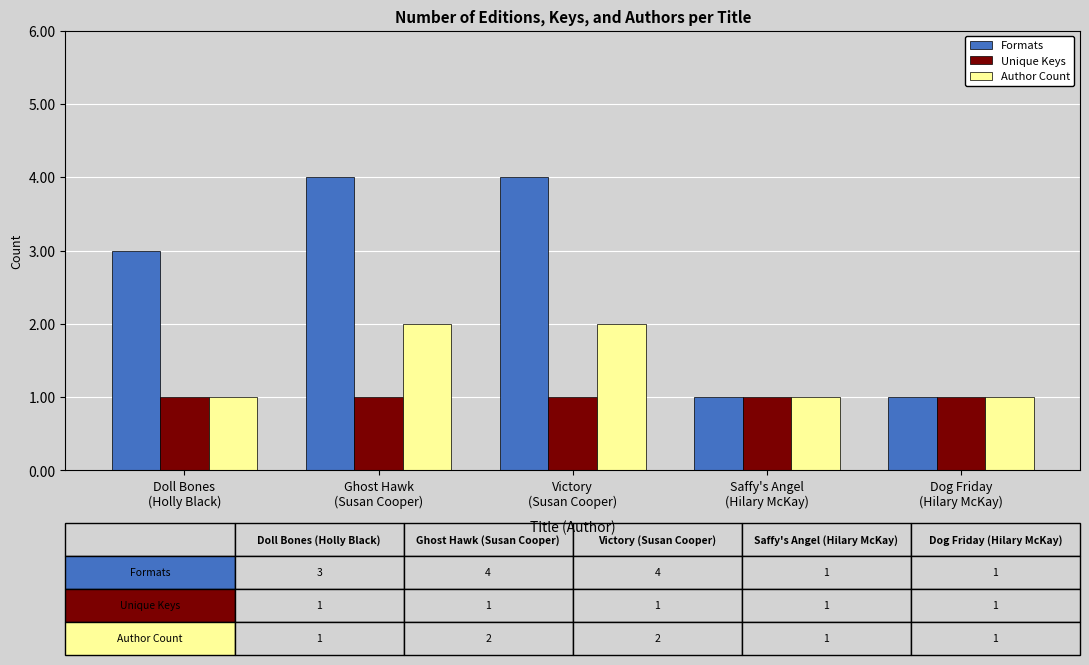

Which series has the largest range (max minus min)?

Formats